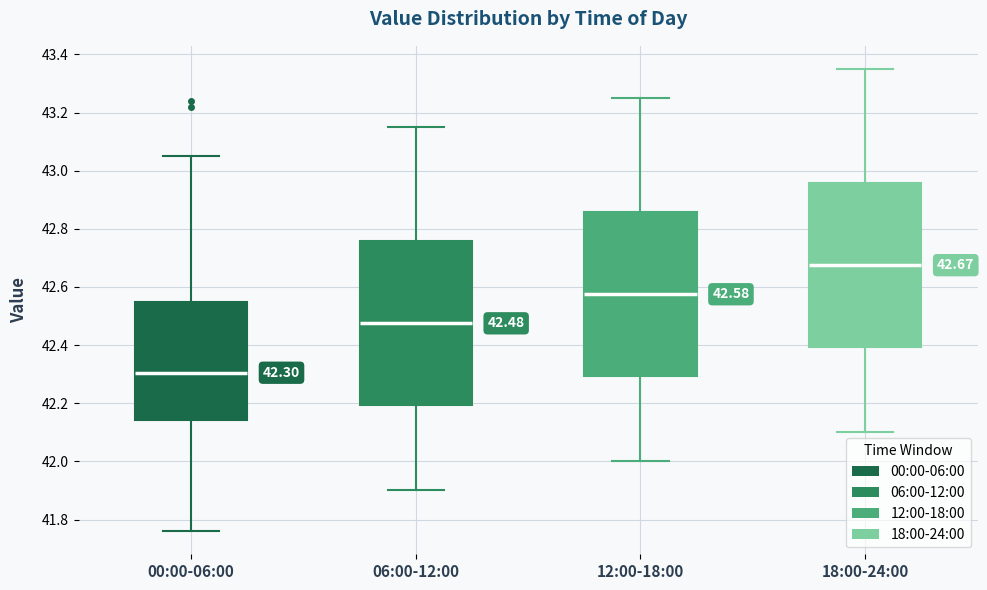

Which box's median line is the lowest?

00:00-06:00